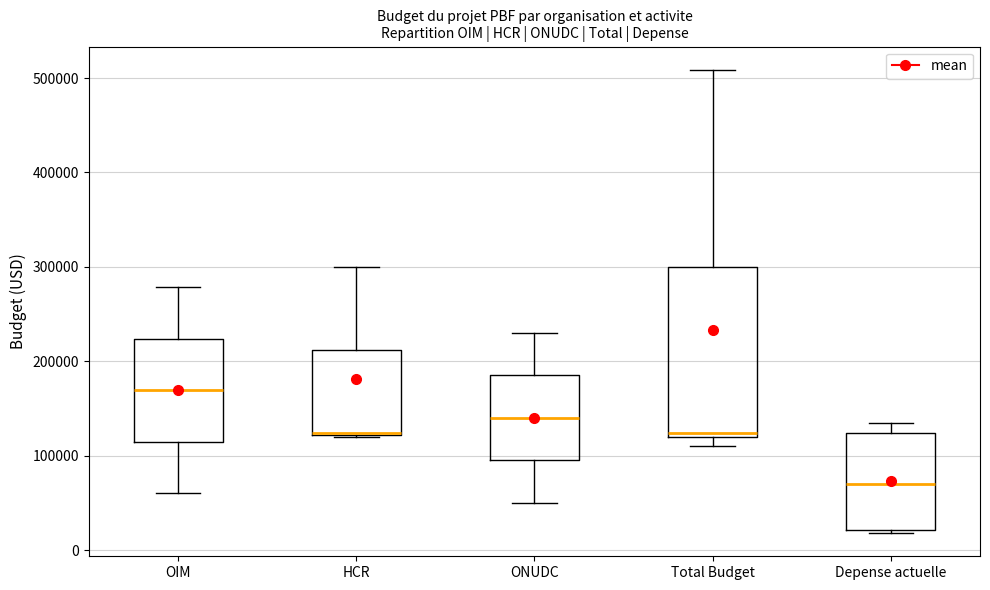

Reading left to right, read every box against the y-axis: the position of its median line, the range the box covers, and the ends of its whiskers. The values are not printed on the chart, so give them approximately, as read against the axis.

OIM: median 170000, box 110000 to 220000, whiskers 60000 to 280000
HCR: median 120000, box 120000 to 210000, whiskers 120000 to 300000
ONUDC: median 140000, box 100000 to 190000, whiskers 50000 to 230000
Total Budget: median 120000 (just above the box's lower edge), box 120000 to 300000, whiskers 110000 to 510000
Depense actuelle: median 70000, box 20000 to 120000, whiskers 20000 (just below the box's lower edge) to 130000